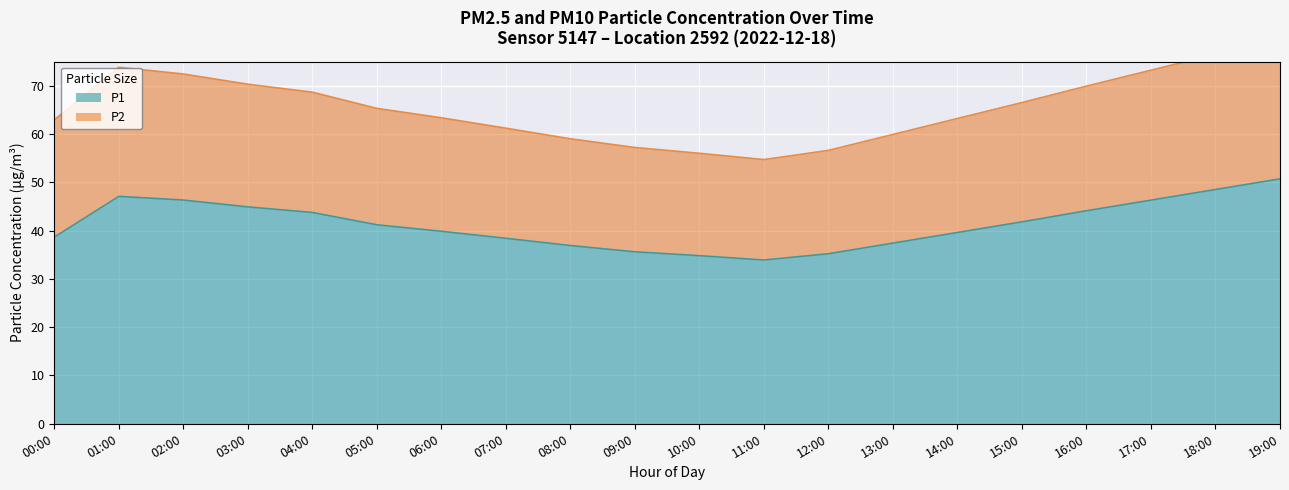

What is the highest value of the P1 series?

50.7